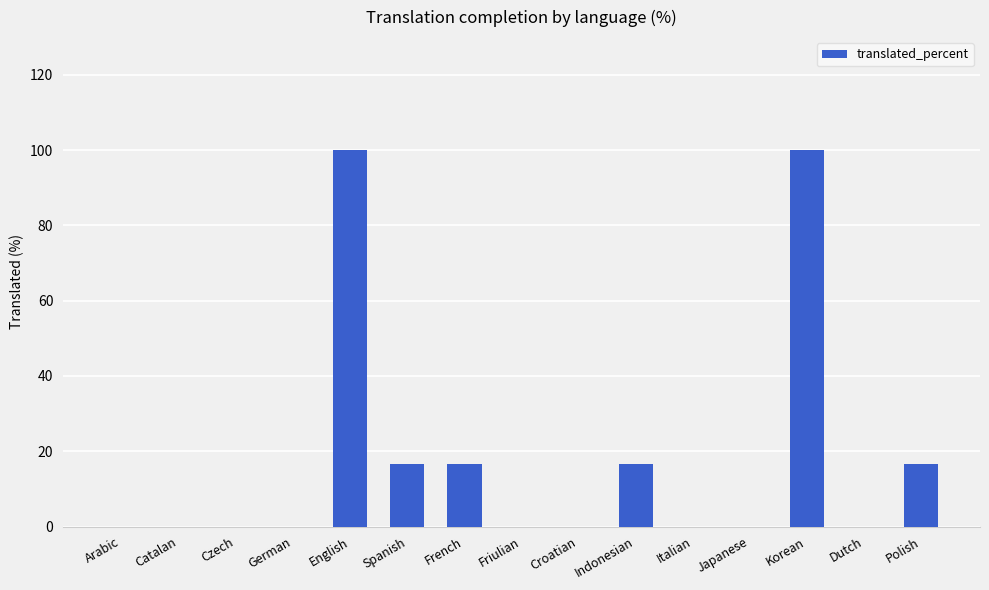

What is the sum of all values?

266.4